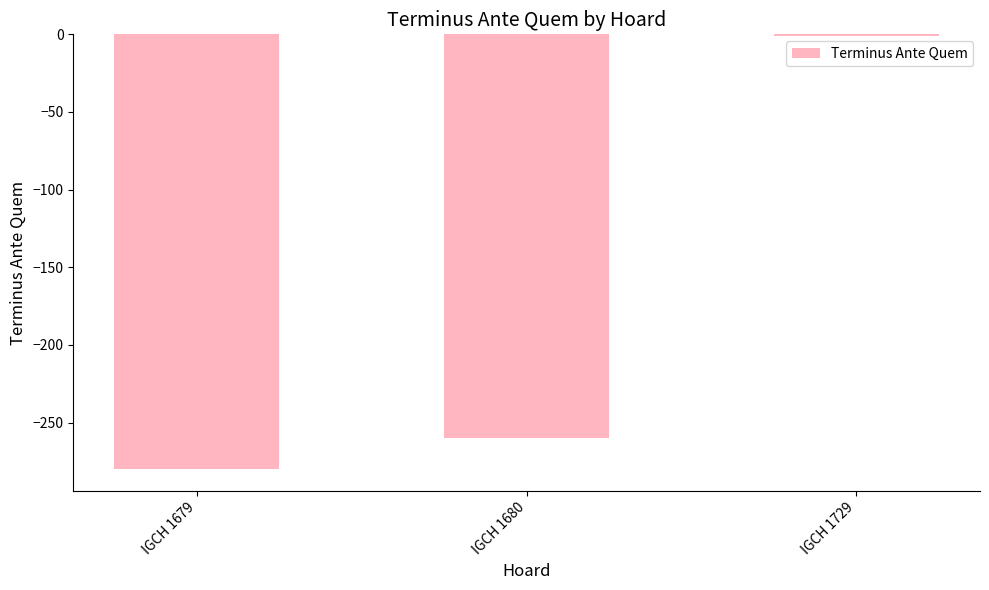

What is the maximum value shown in the chart?

-1